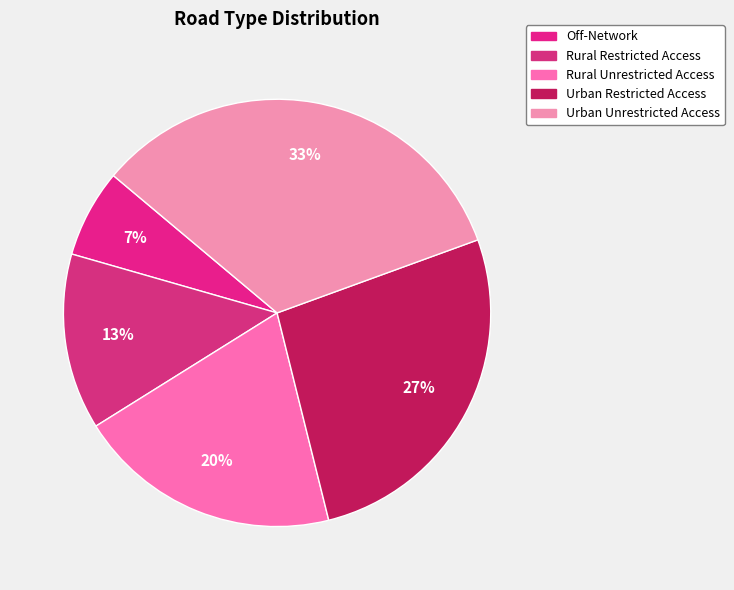

What is the ratio of the value at Rural Unrestricted Access to the value at Urban Unrestricted Access?

0.6